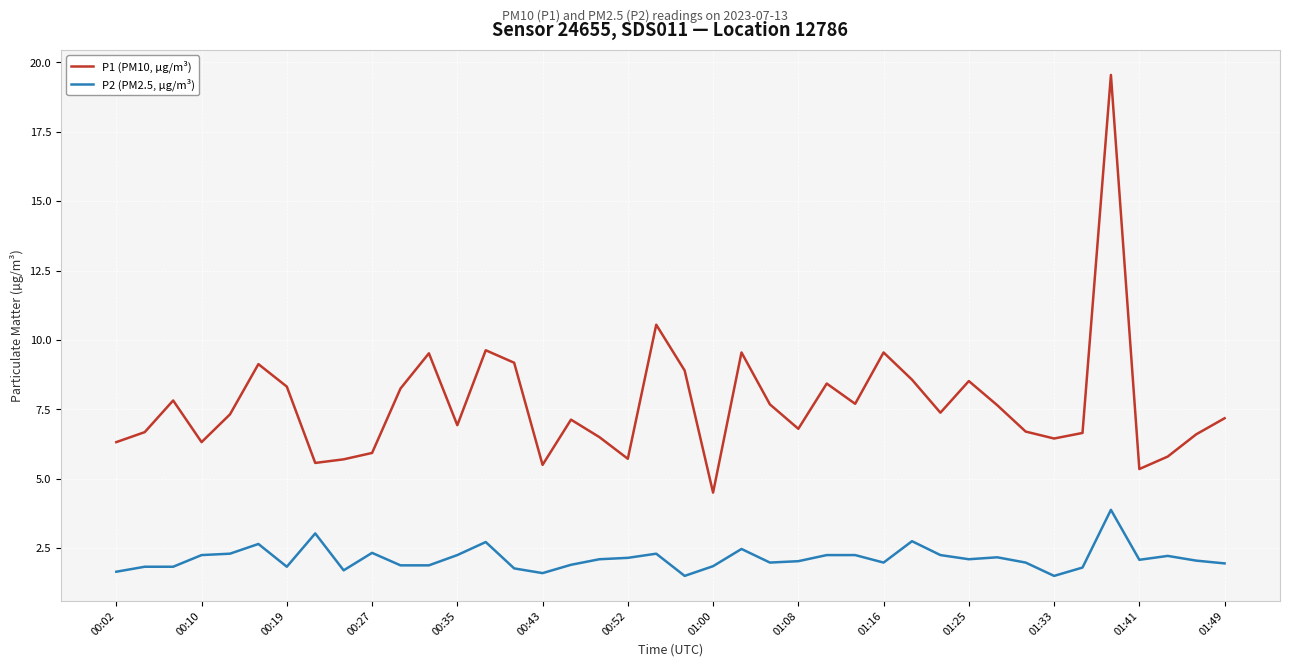

Which series has the widest spread of values?

P1 (PM10, µg/m³)